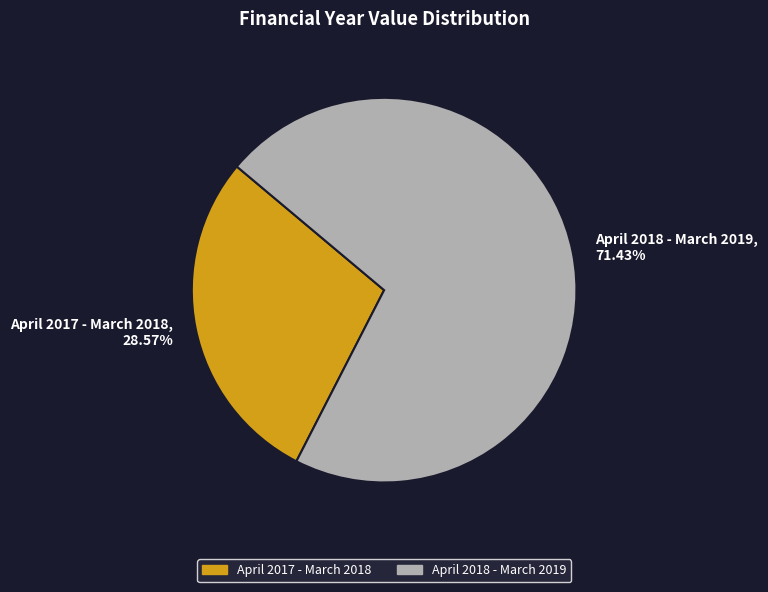

Does April 2017 - March 2018 account for over 50% of the chart?

No